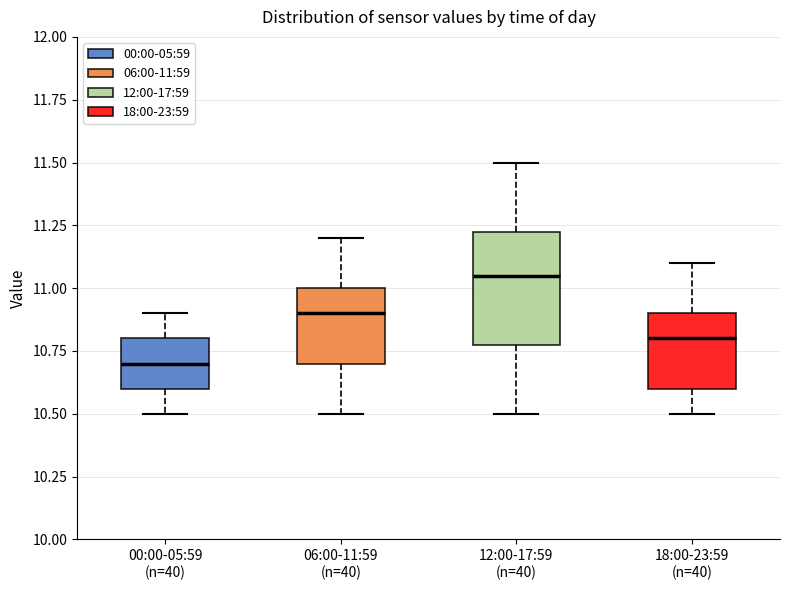

Which box's median line is the highest?

12:00-17:59 (n=40)